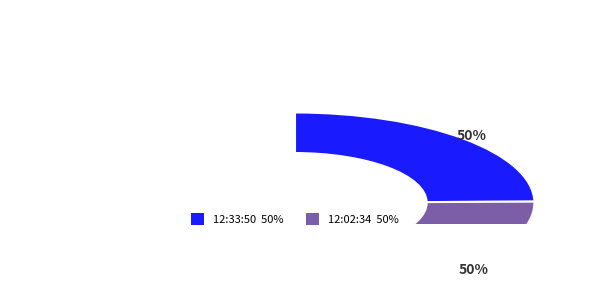

Between 12:33:50 and 12:02:34, which is larger?

12:02:34